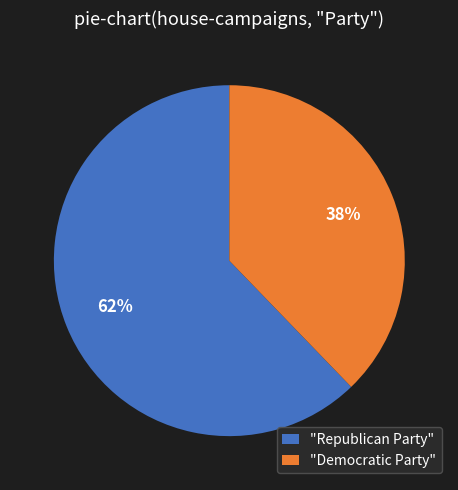

Count the number of slices in the pie.

2